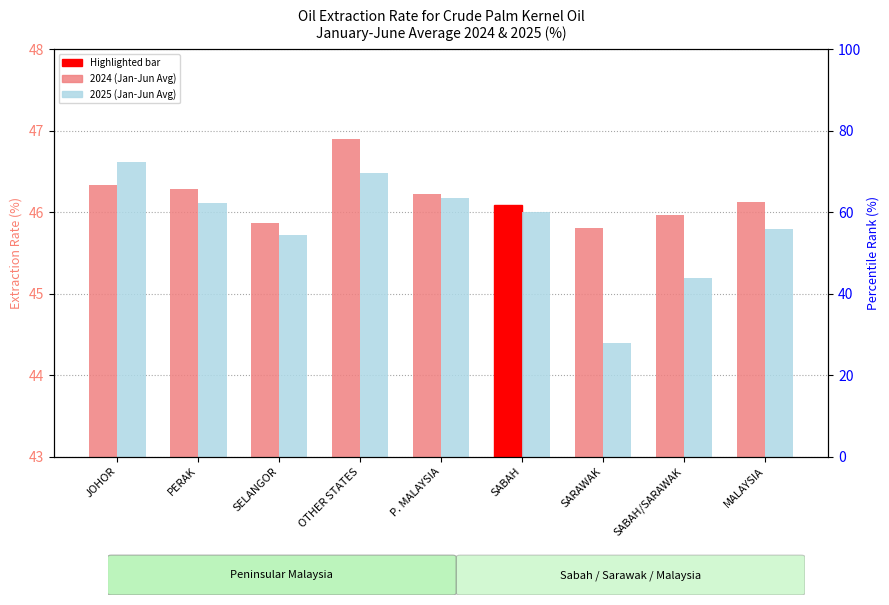

List the series in order of their peak value, lowest first.

2025 (Jan-Jun Avg), 2024 (Jan-Jun Avg)